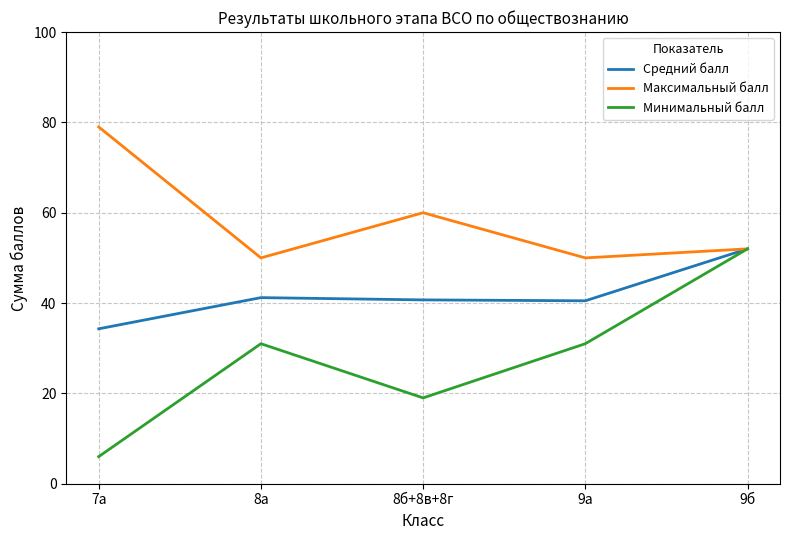

What position from the right is 8б+8в+8г?

3